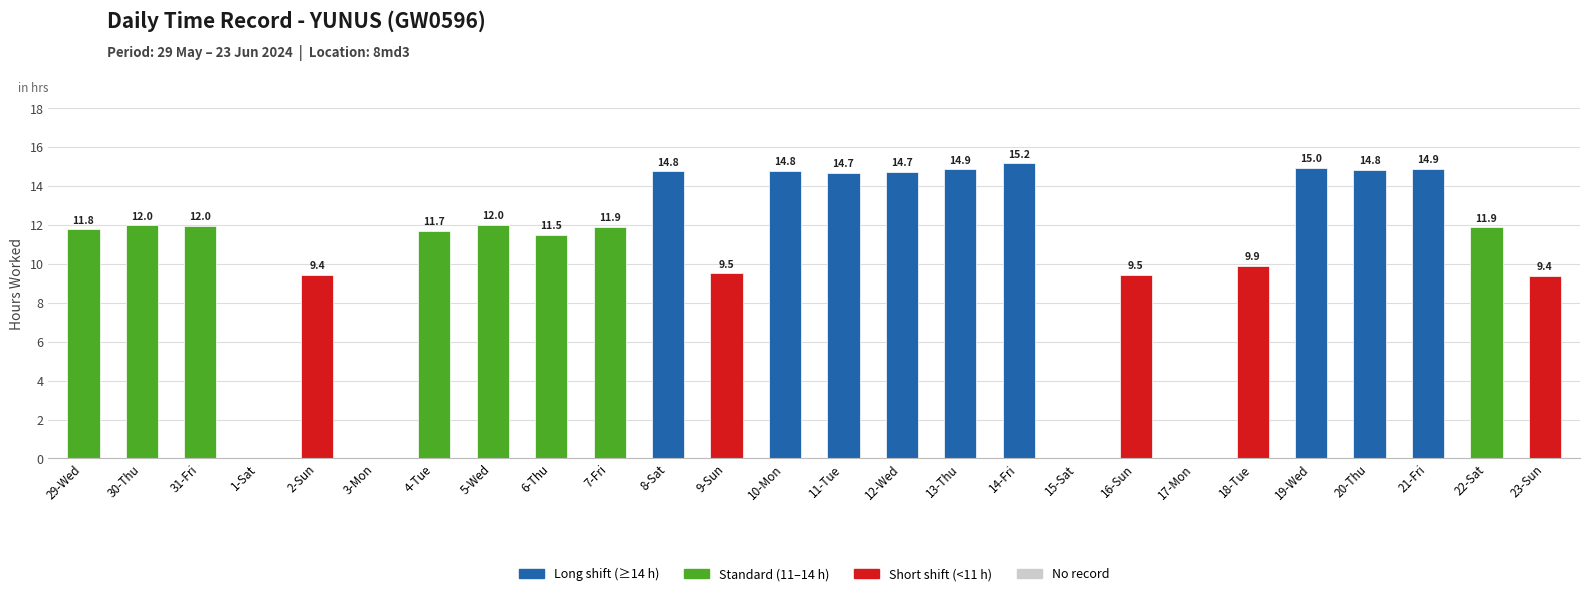

True or false: the data shows 9.5 at 16-Sun.

True